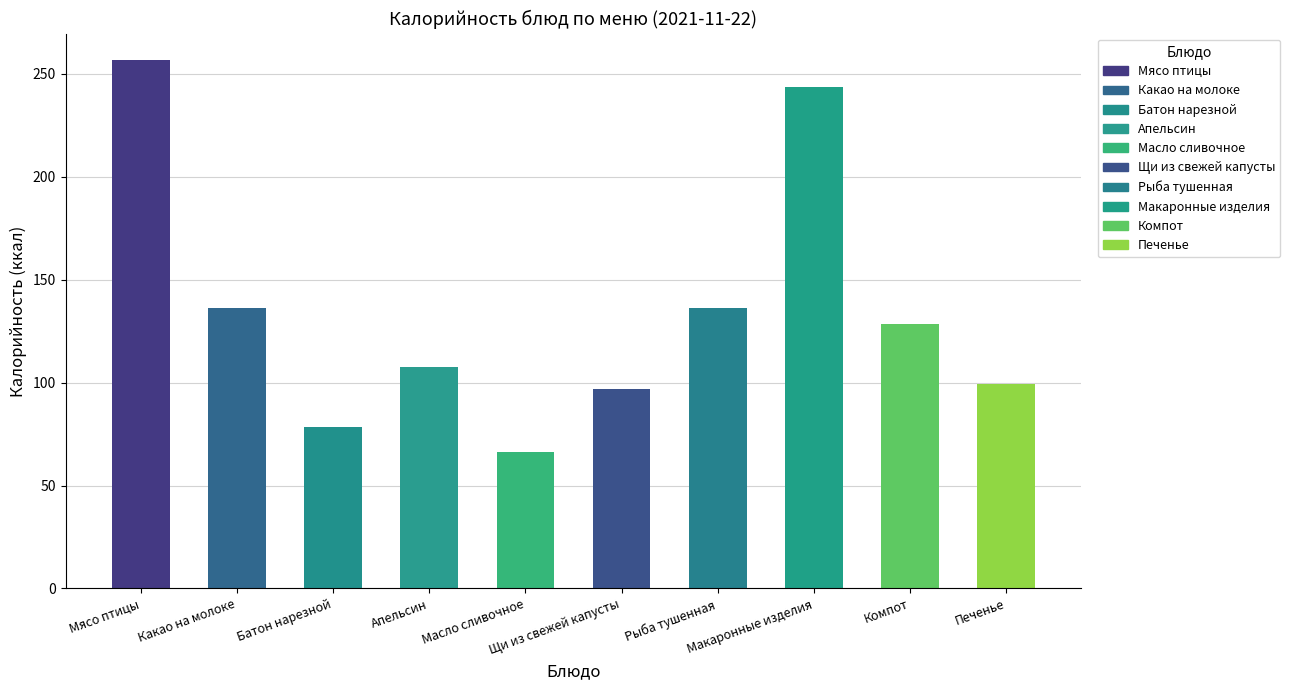

What is the average value?

135.0